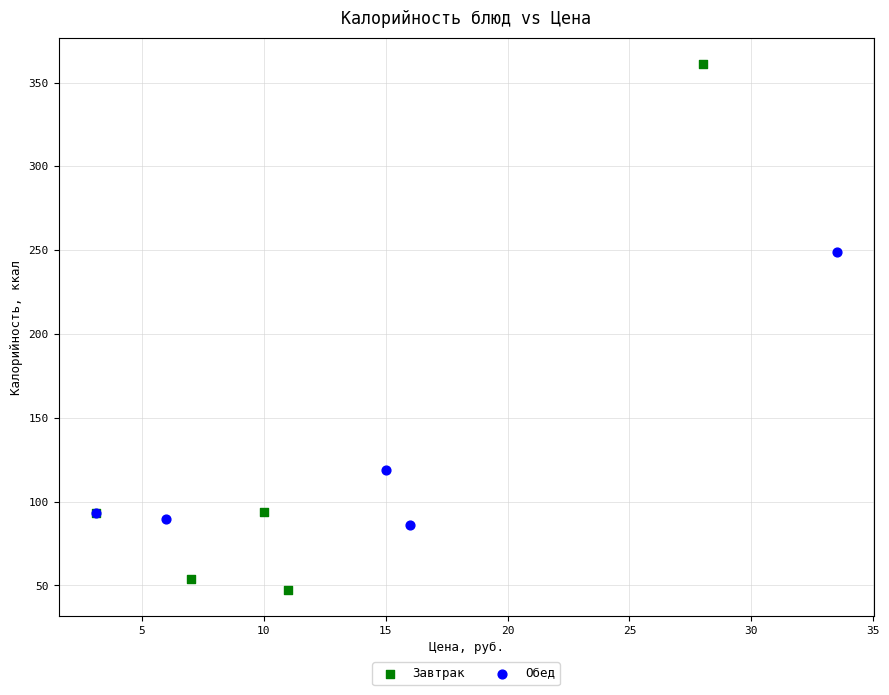

Which series has the largest Y range (max minus min)?

Завтрак